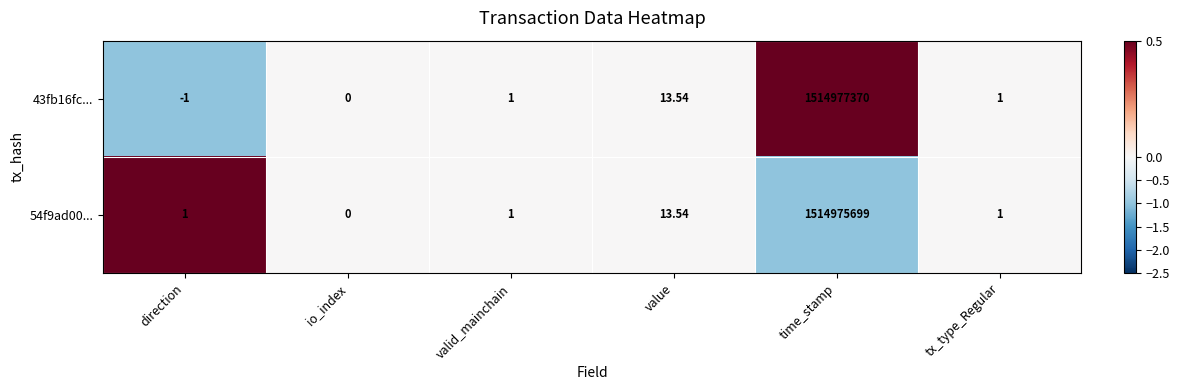

At which category does the chart reach its minimum across all series?

direction